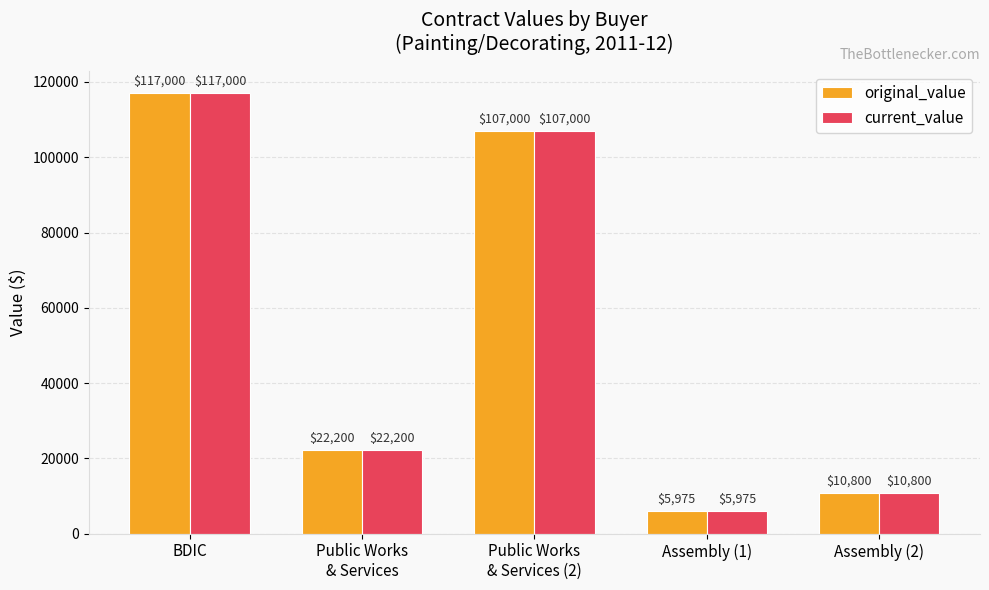

What is the minimum value shown in the chart?

5975